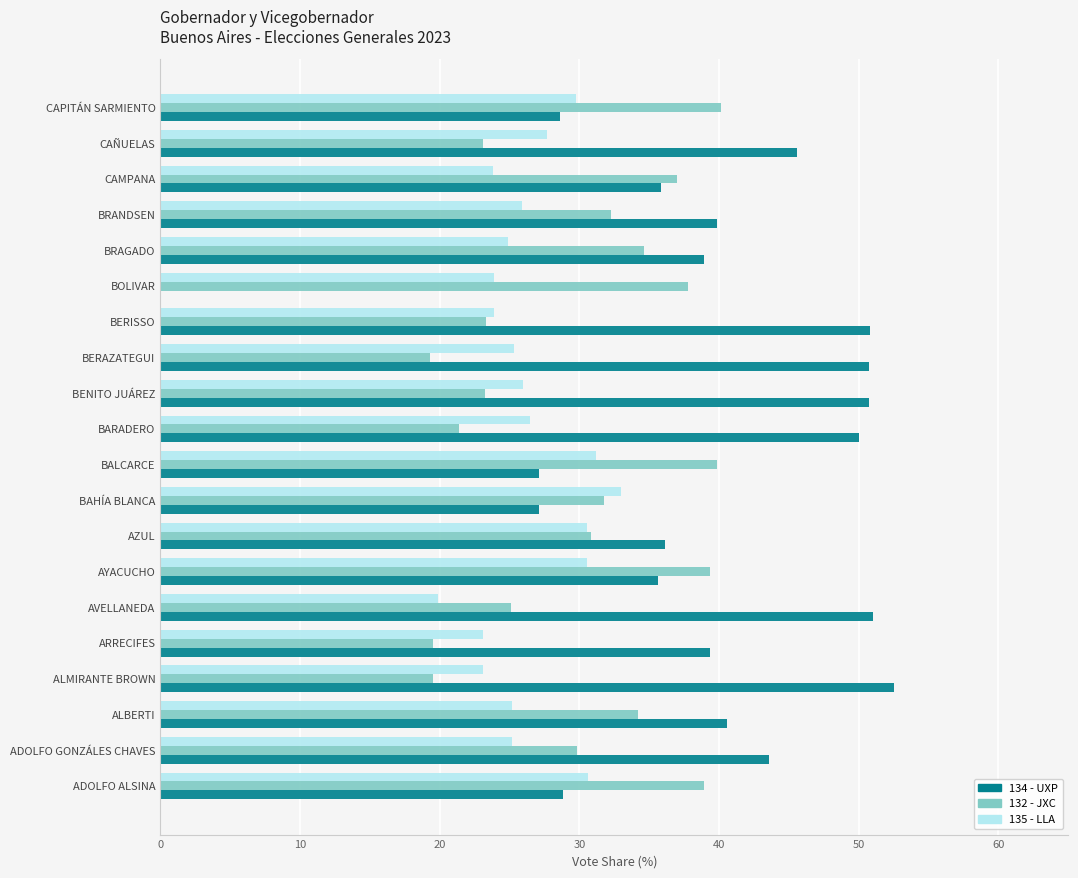

True or false: 132 - JXC has a value of 30.8 at AZUL.

True